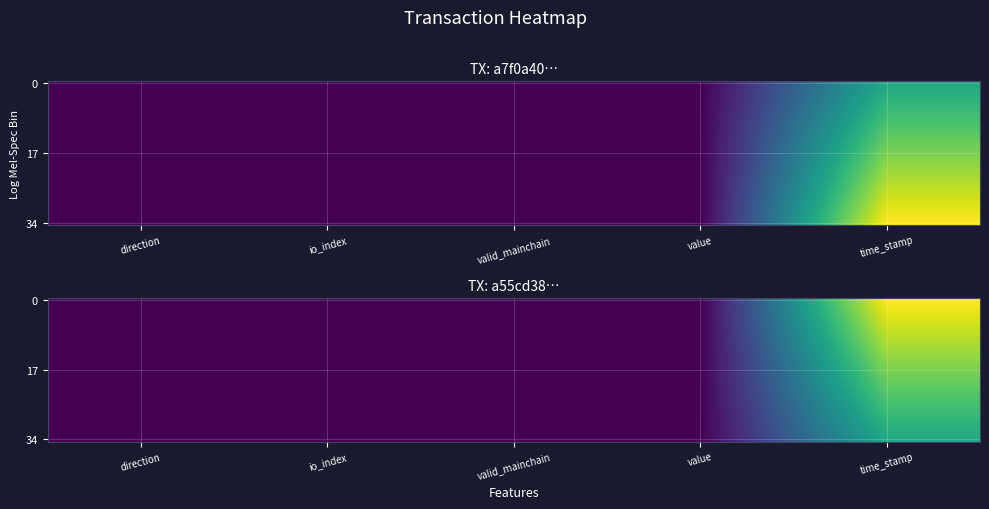

At how many categories does at least one series exceed 0?

3